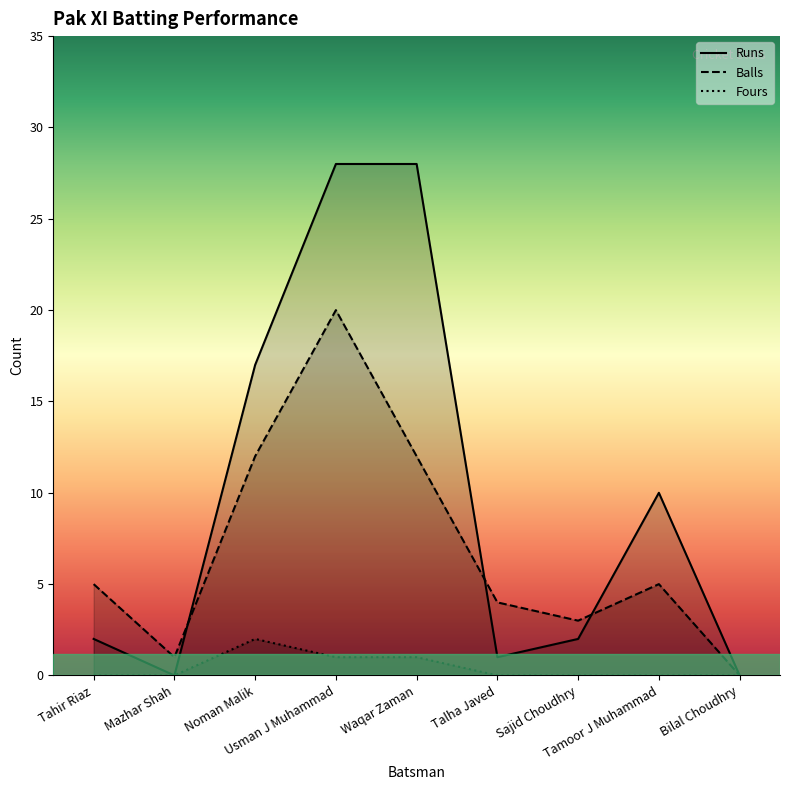

At which label does Fours reach its minimum?

Tahir Riaz